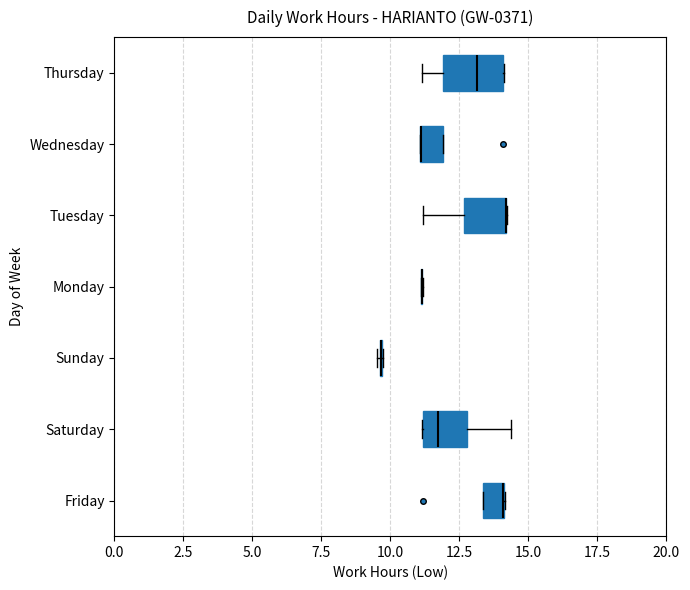

Reading bottom to top, transcribe this box plot: for each box, give where its median line is, the range the box spans, and where its two whiskers end, as read against the x-axis. The values are not printed on the chart, so give them approximately, as read against the axis.

Friday: median 14.0 (drawn on the box's right edge), box 13.5 to 14.0, whiskers 13.5 to 14.0
Saturday: median 11.5, box 11.0 to 13.0, whiskers 11.0 to 14.5
Sunday: box collapsed to a line at 9.5, whiskers 9.5 to 9.5
Monday: box collapsed to a line at 11.0, whiskers 11.0 to 11.0
Tuesday: median 14.0 (drawn on the box's right edge), box 12.5 to 14.0, whiskers 11.0 to 14.0
Wednesday: median 11.0 (drawn on the box's left edge), box 11.0 to 12.0, whiskers 11.0 to 12.0
Thursday: median 13.0, box 12.0 to 14.0, whiskers 11.0 to 14.0